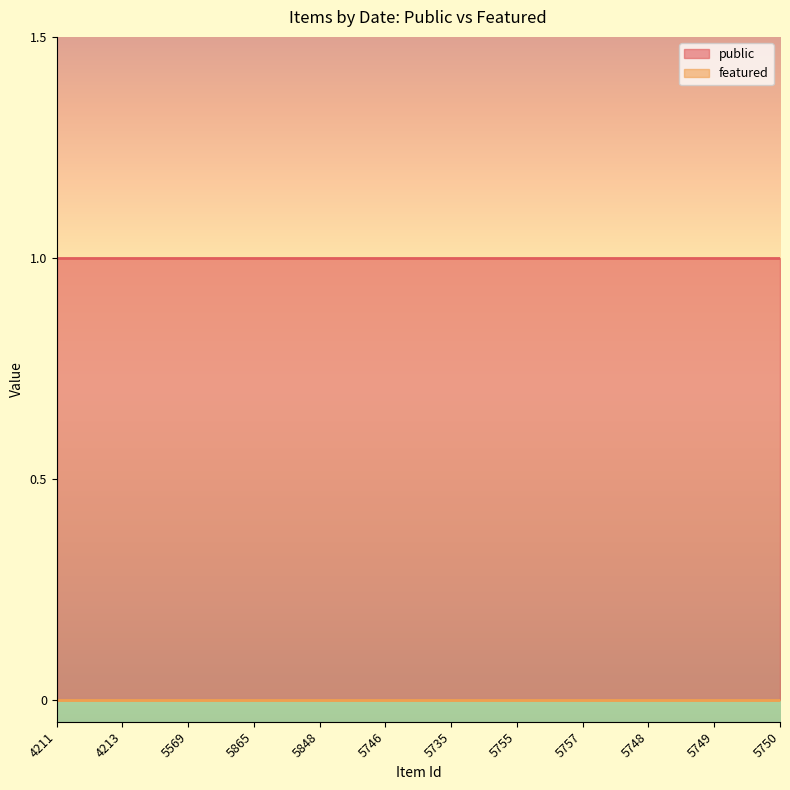

True or false: public has more than 2 interior local peaks.

False